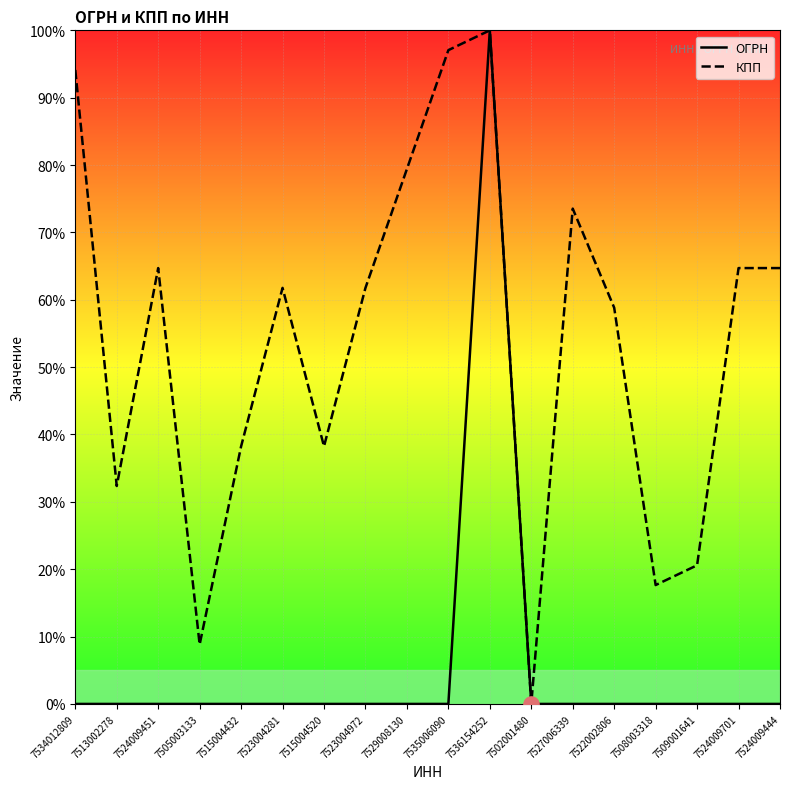

Which series contains the lowest Y value?

ОГРН